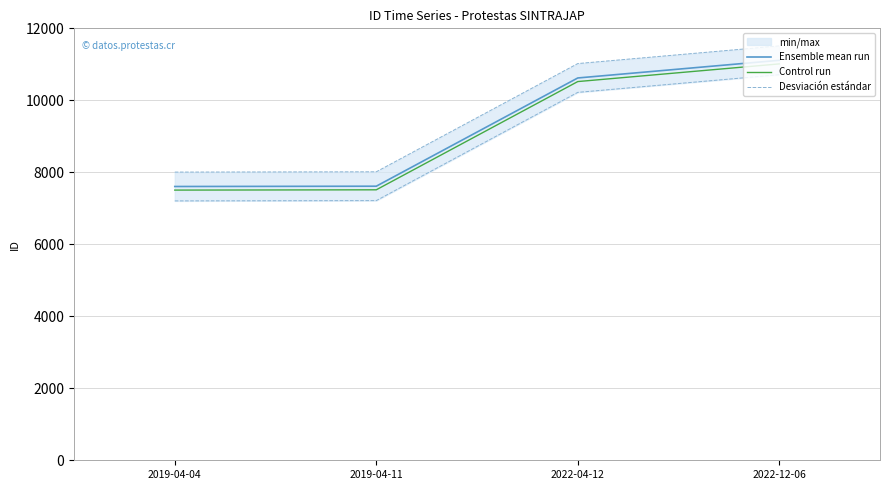

The Control run series shows 7026 at 2022-04-12. True or false?

False